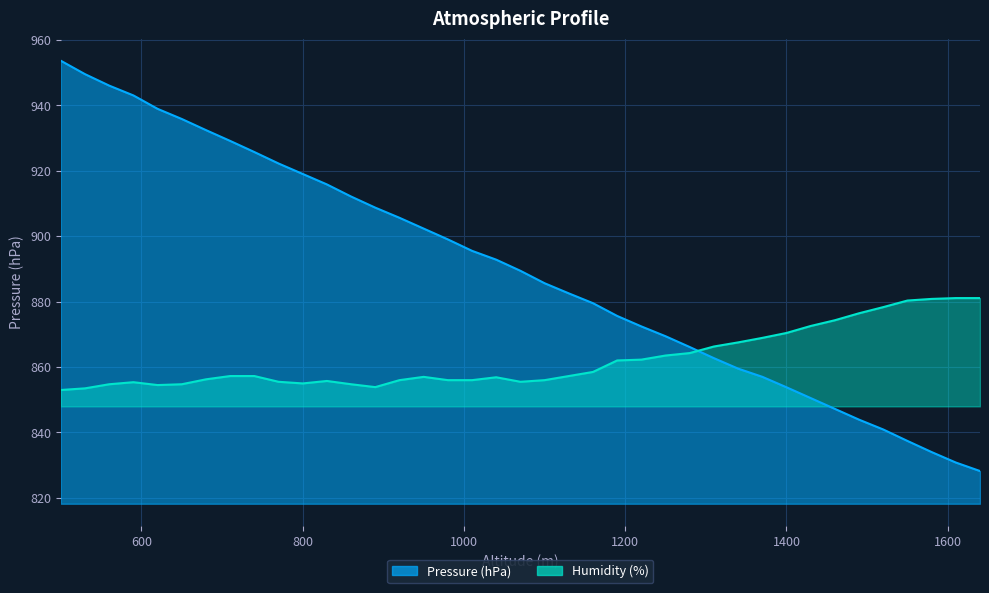

True or false: Pressure (hPa) has a value of 1201.9 at 1250.

False